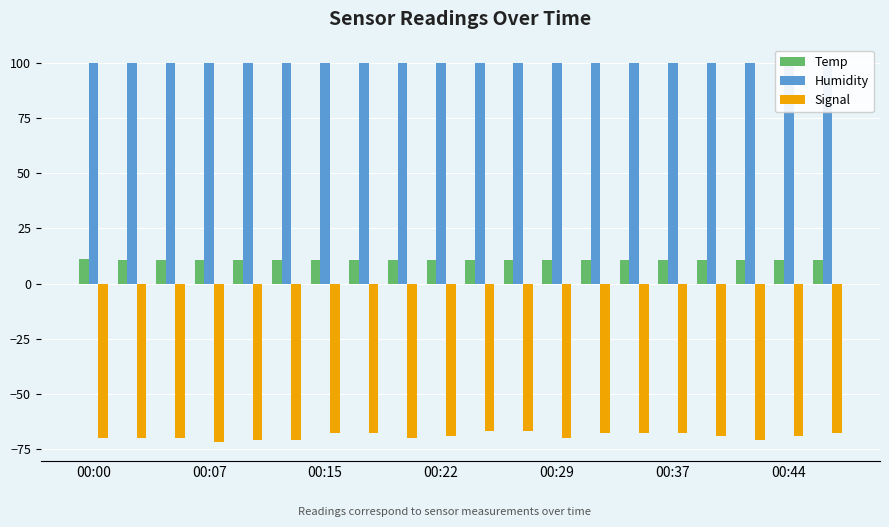

What is the spread (max minus min) of values at 00:07?

169.9